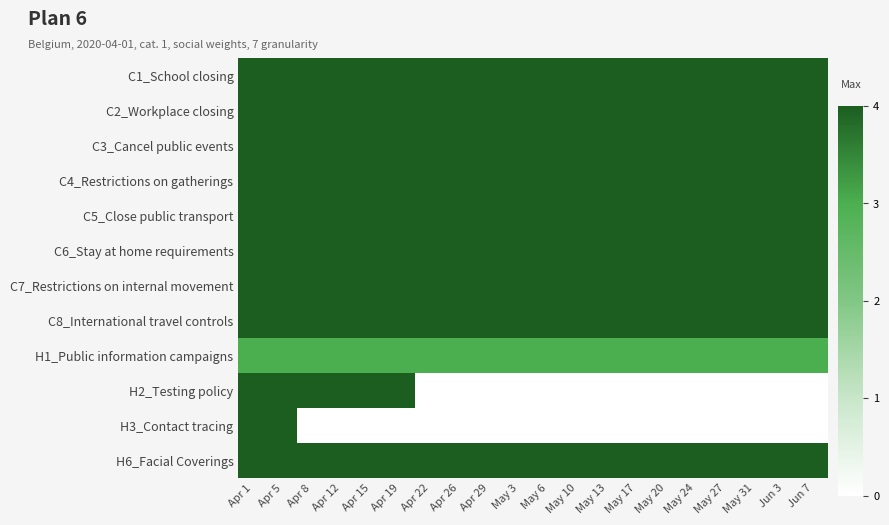

What is the difference between the highest and lowest values at Apr 29?

4